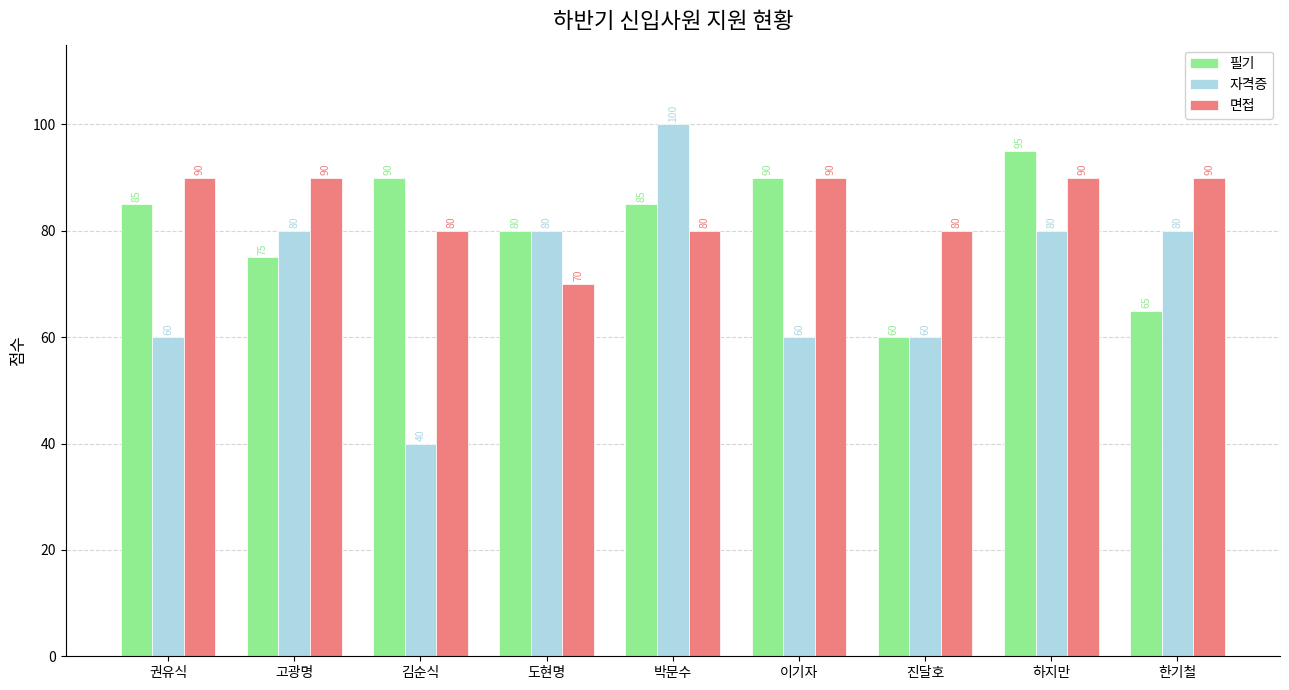

The value of 자격증 at 하지만 is 30. True or false?

False